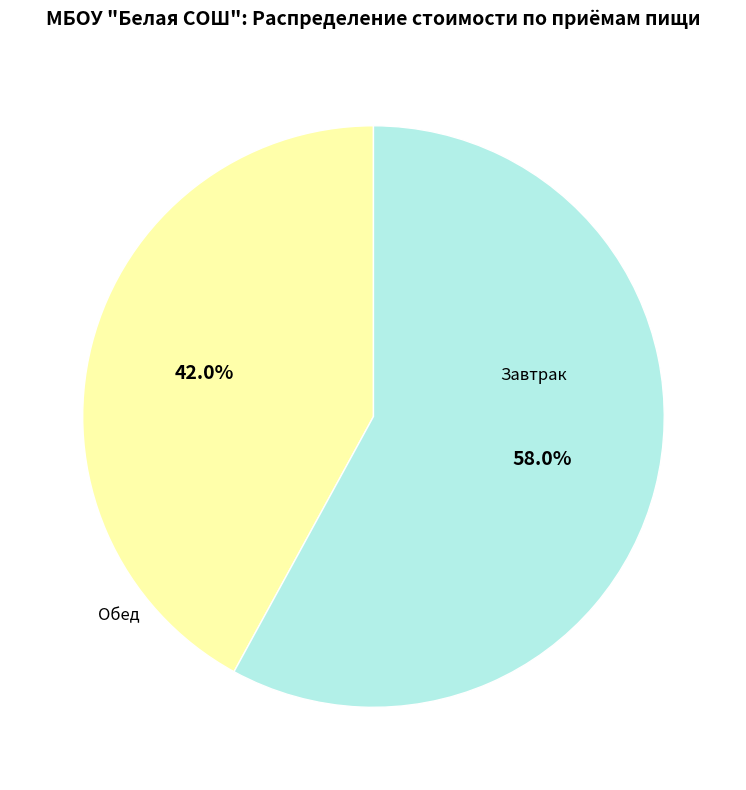

Is there a majority slice in this chart?

Yes